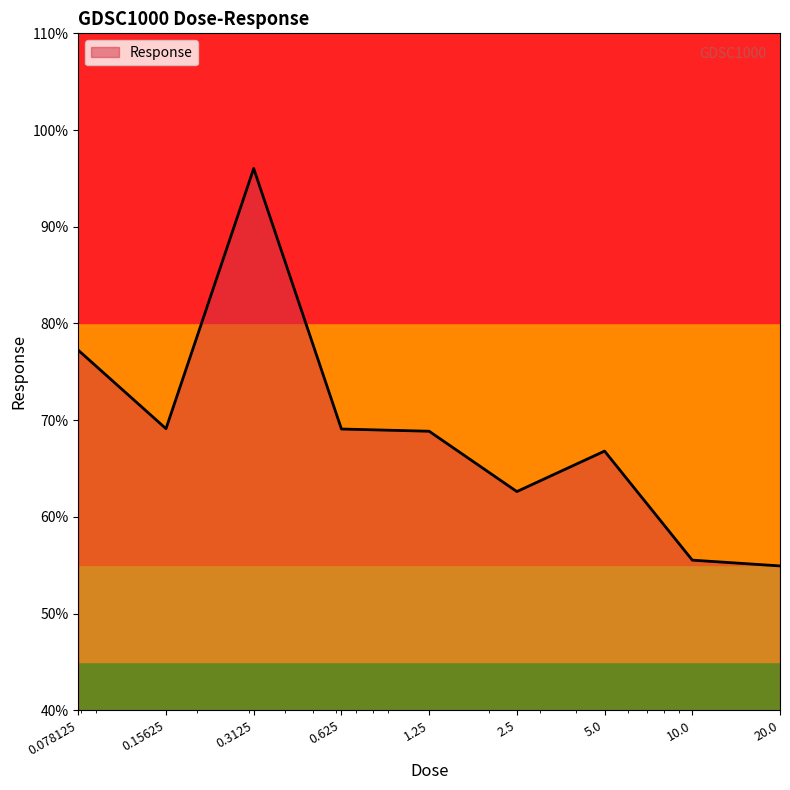

Does the chart have visible grid lines?

No